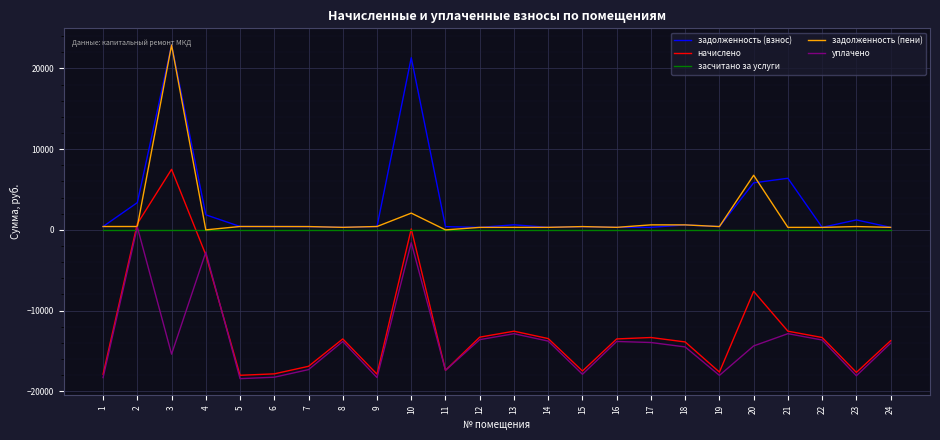

The value of уплачено at 16 is -9124.5. True or false?

False